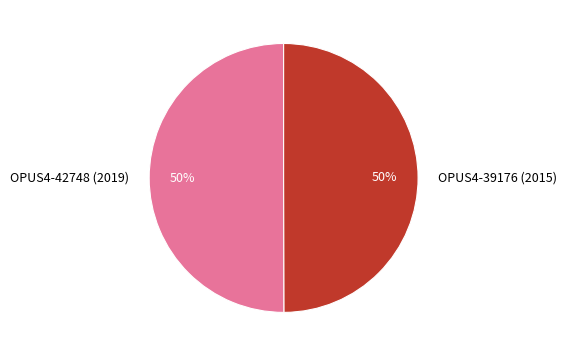

The OPUS4-39176 (2015) slice represents 56% of the pie. True or false?

False